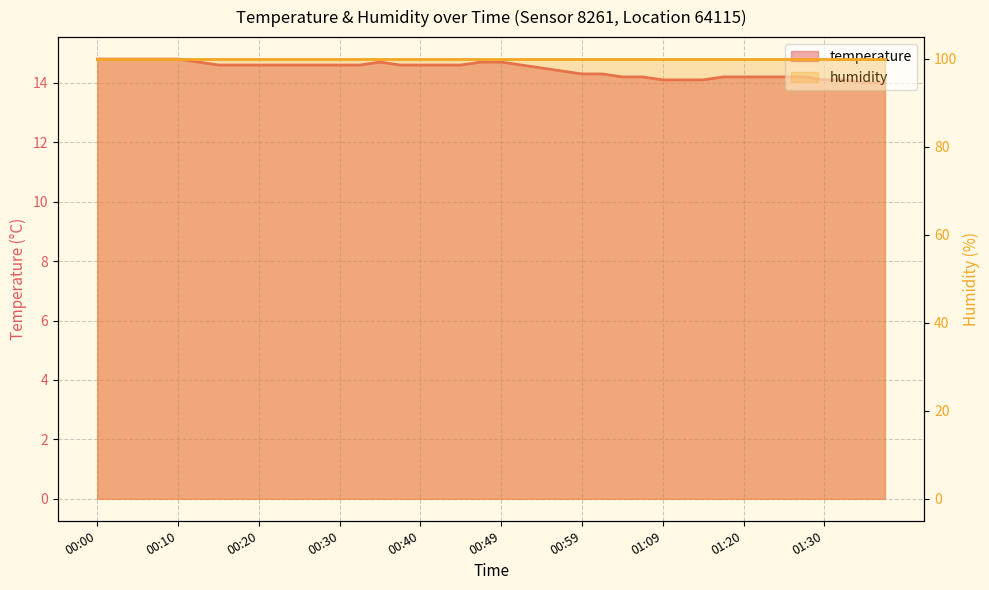

Which label corresponds to the smallest value in the chart?

01:35